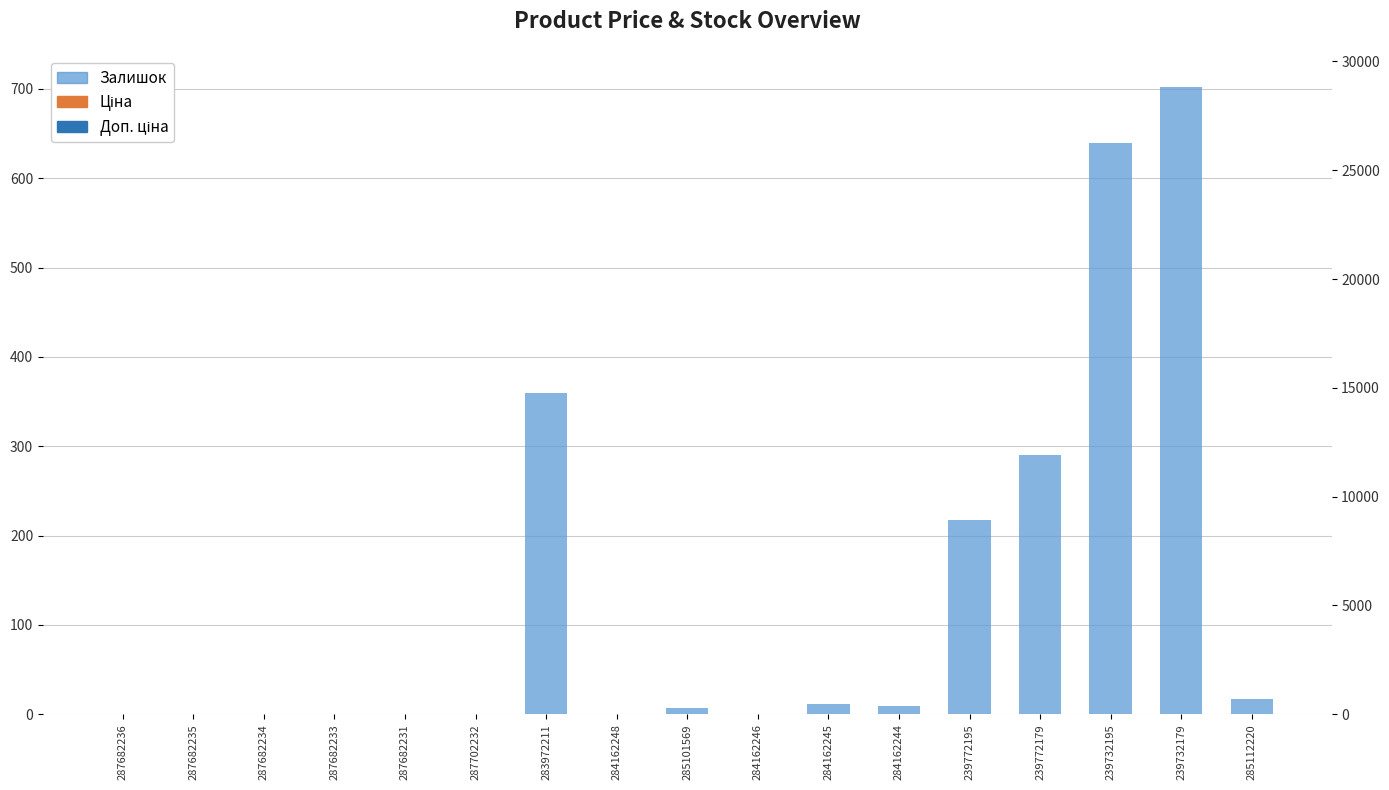

What is the label of the 15th bar from the right?

287682234